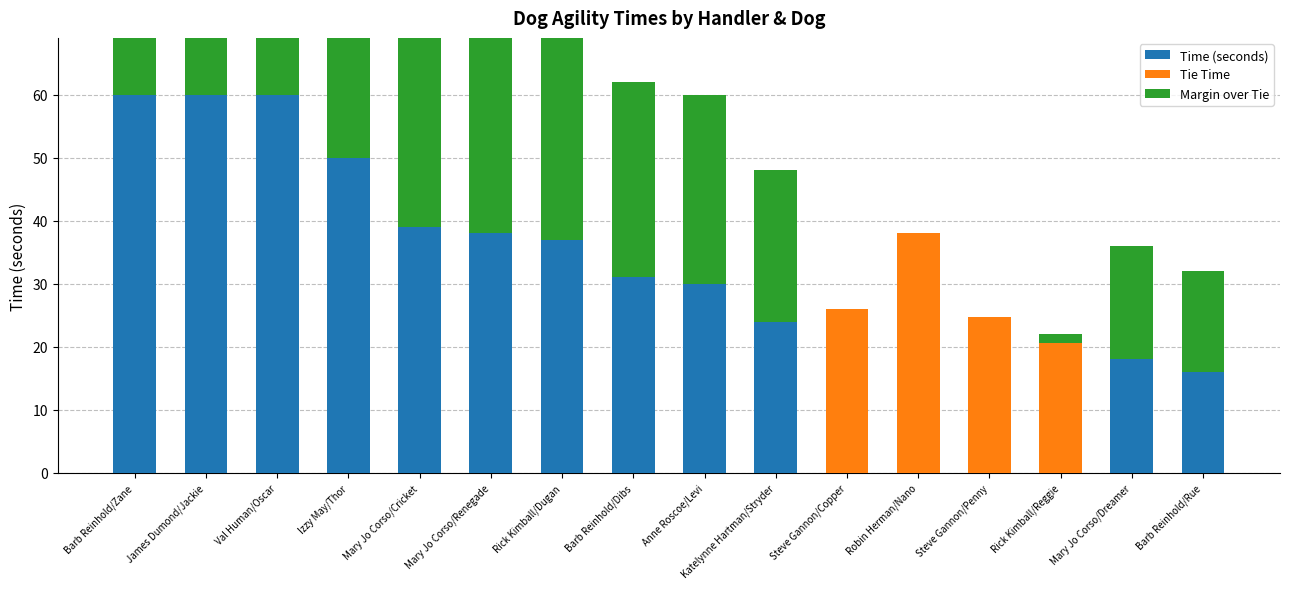

How many categories are shown in the chart?

16